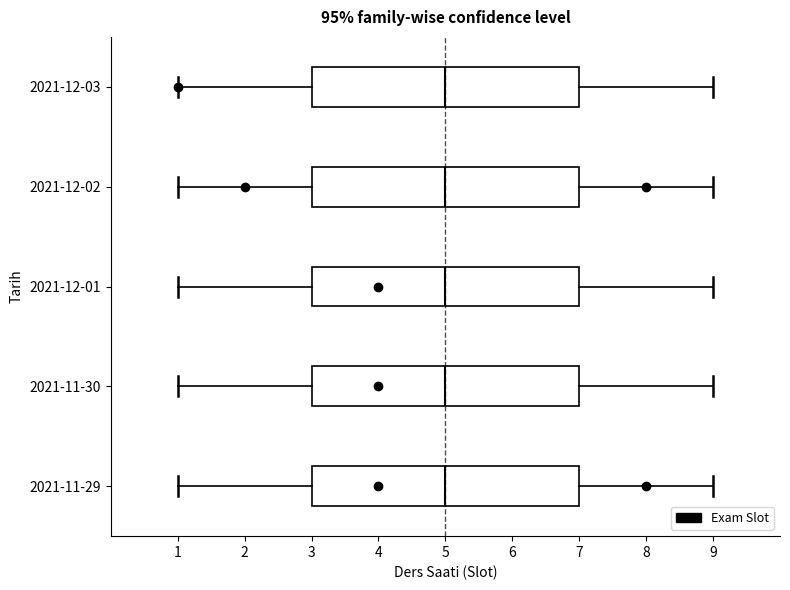

Reading bottom to top, transcribe this box plot: for each box, give where its median line is, the range the box spans, and where its two whiskers end, as read against the x-axis. The values are not printed on the chart, so give them approximately, as read against the axis.

2021-11-29: median 5, box 3 to 7, whiskers 1 to 9
2021-11-30: median 5, box 3 to 7, whiskers 1 to 9
2021-12-01: median 5, box 3 to 7, whiskers 1 to 9
2021-12-02: median 5, box 3 to 7, whiskers 1 to 9
2021-12-03: median 5, box 3 to 7, whiskers 1 to 9